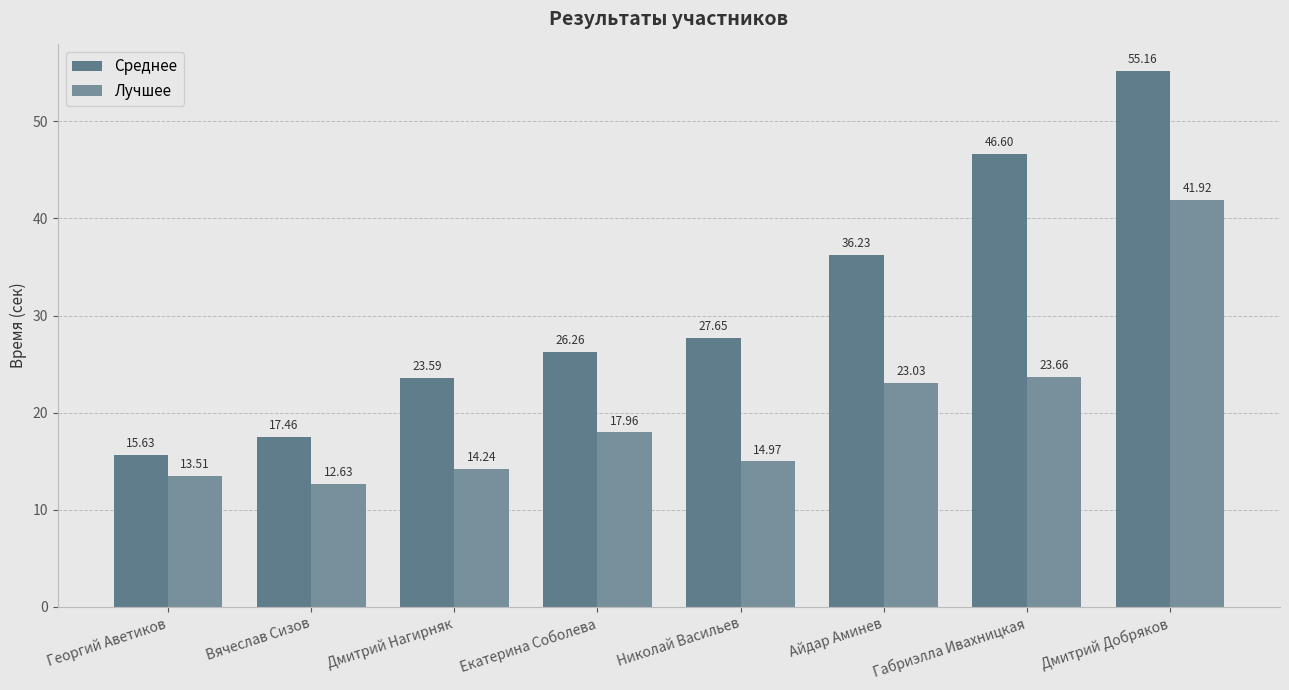

At how many categories does at least one series exceed 38?

2